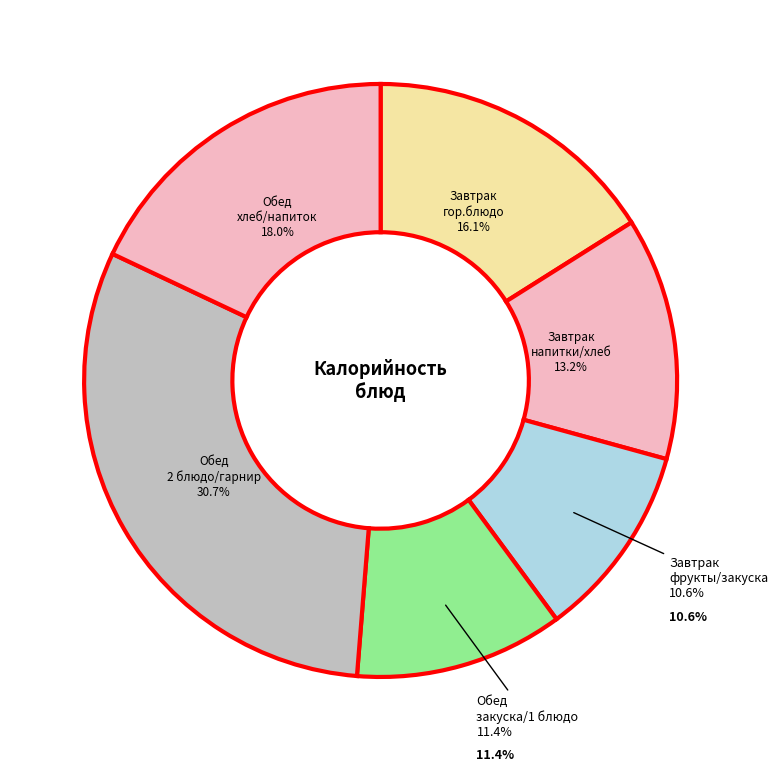

Is Овощи свежие the majority of the pie?

No